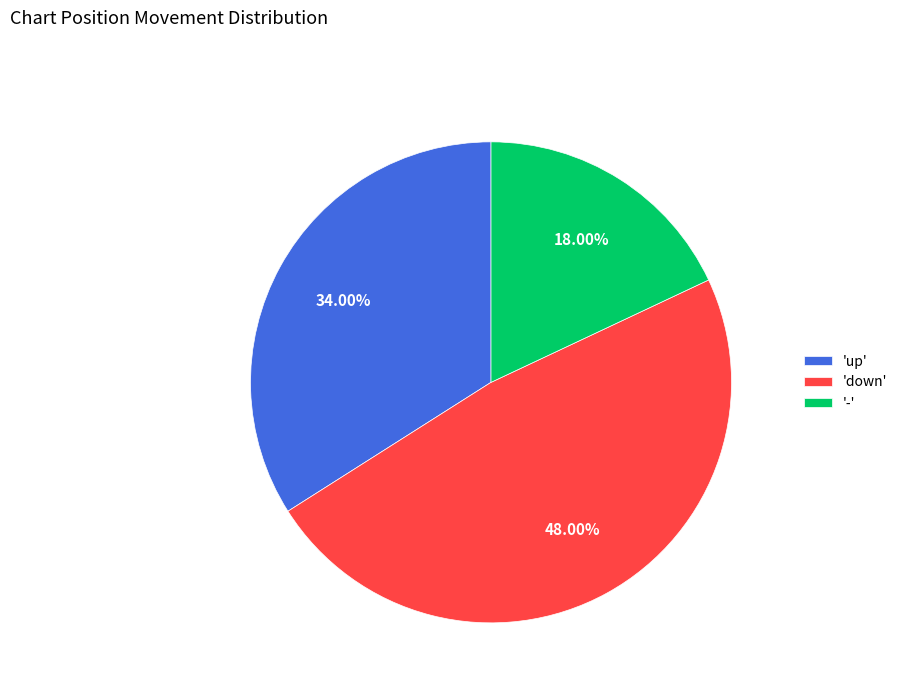

Does any single category account for the majority?

No